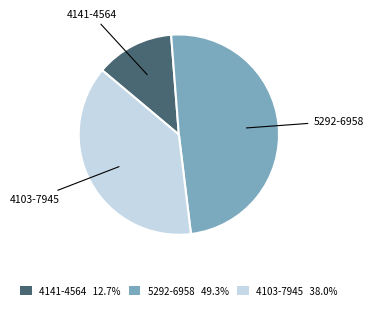

What is the ratio of the value at 4141-4564 12.7% to the value at 4103-7945 38.0%?

0.3